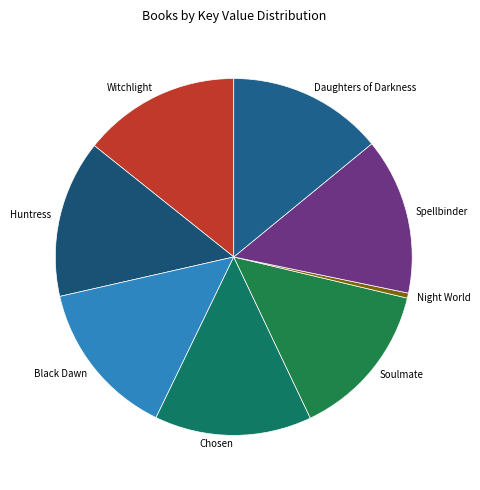

Is there a majority slice in this chart?

No